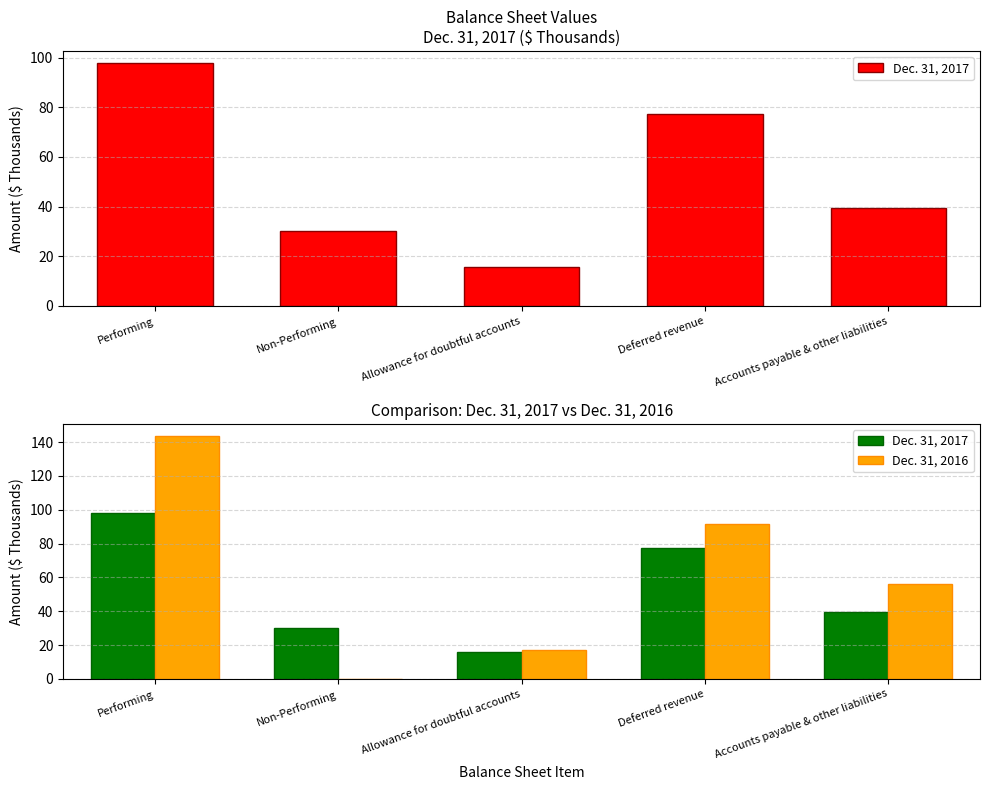

What is the sum of the Dec. 31, 2016 values at Non-Performing and Accounts payable & other liabilities?

56.3